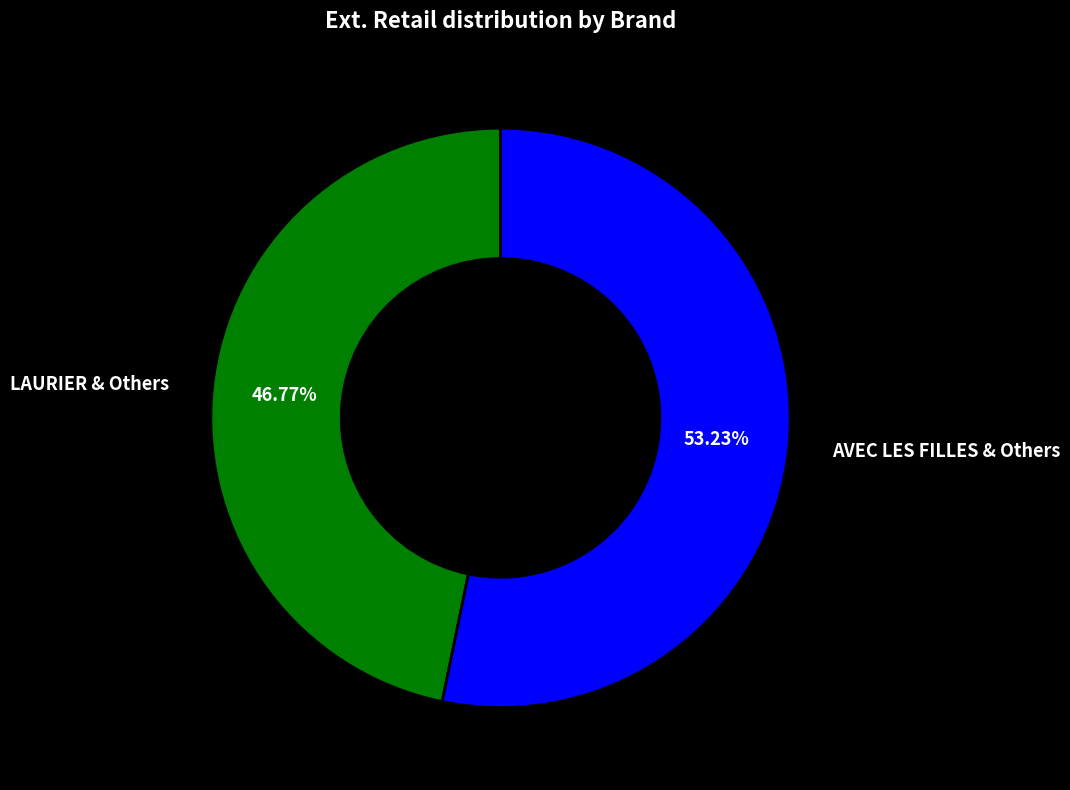

Is there a majority slice in this chart?

Yes